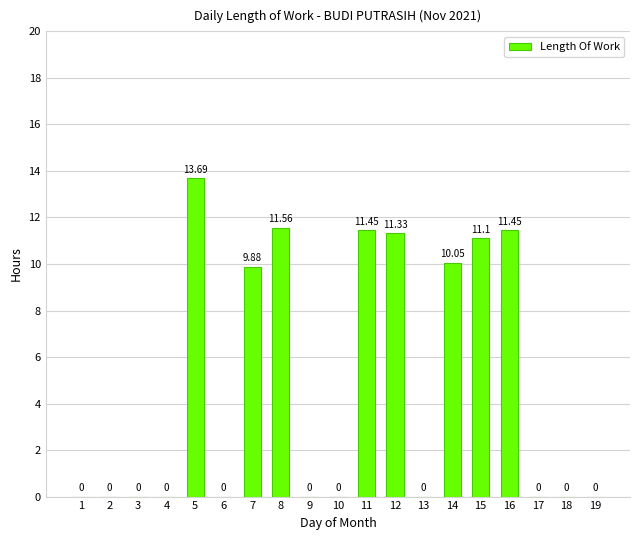

The value at 7 is 9.9. True or false?

True